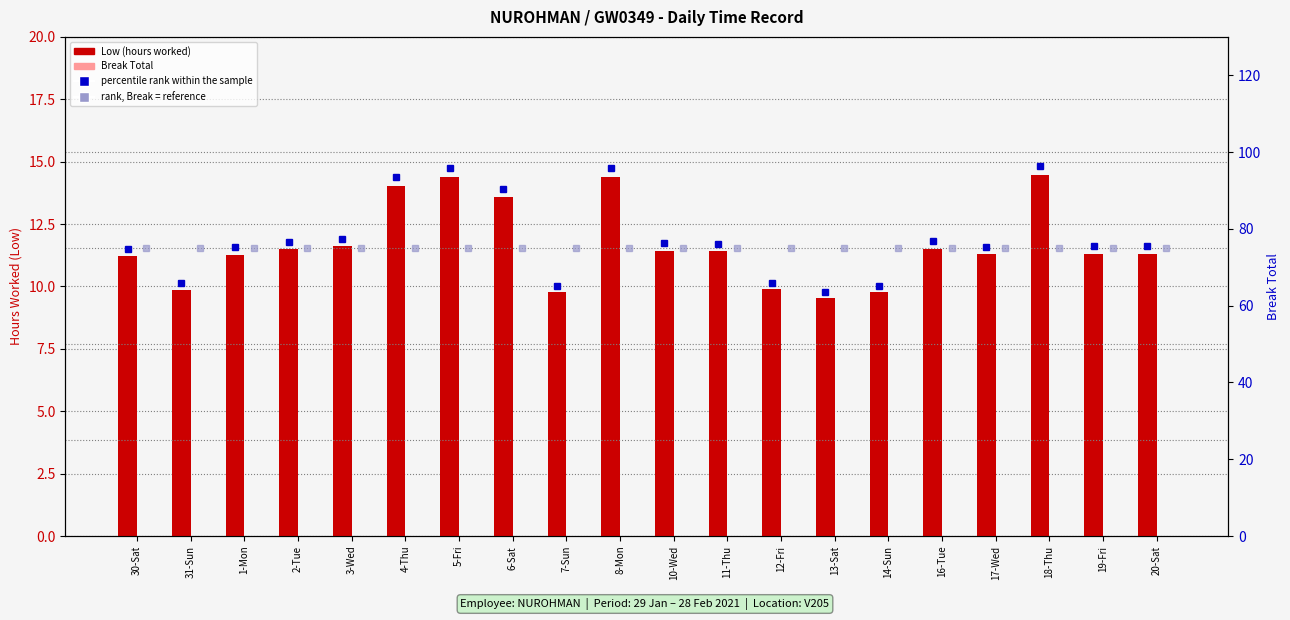

What is the difference between the percentile rank within the sample values at 10-Wed and 6-Sat?

14.3